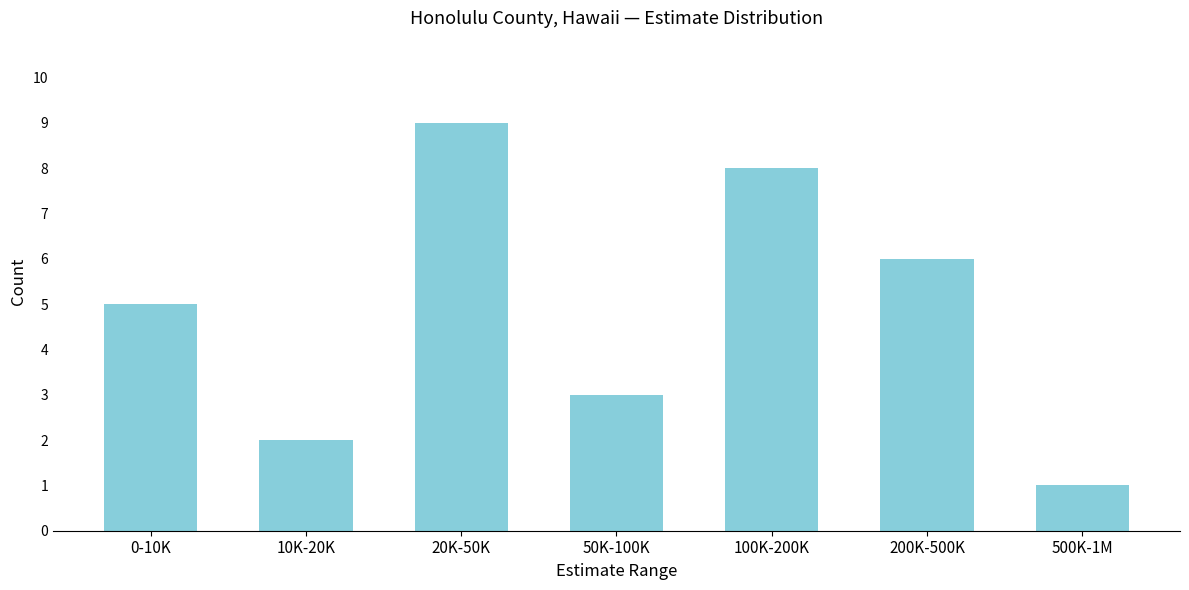

Reading right to left, what are all the values shown in this chart?

1	6	8	3	9	2	5